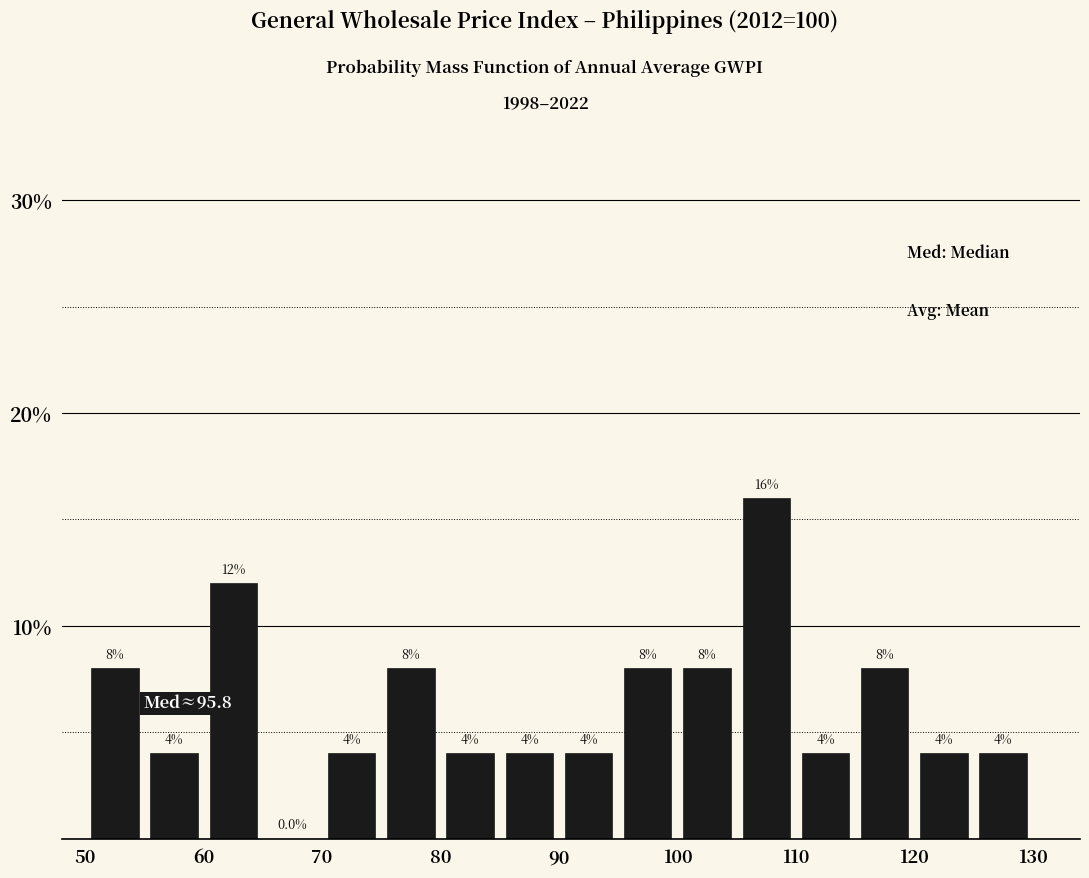

Which range on the x-axis has the tallest bar?

105 to 110